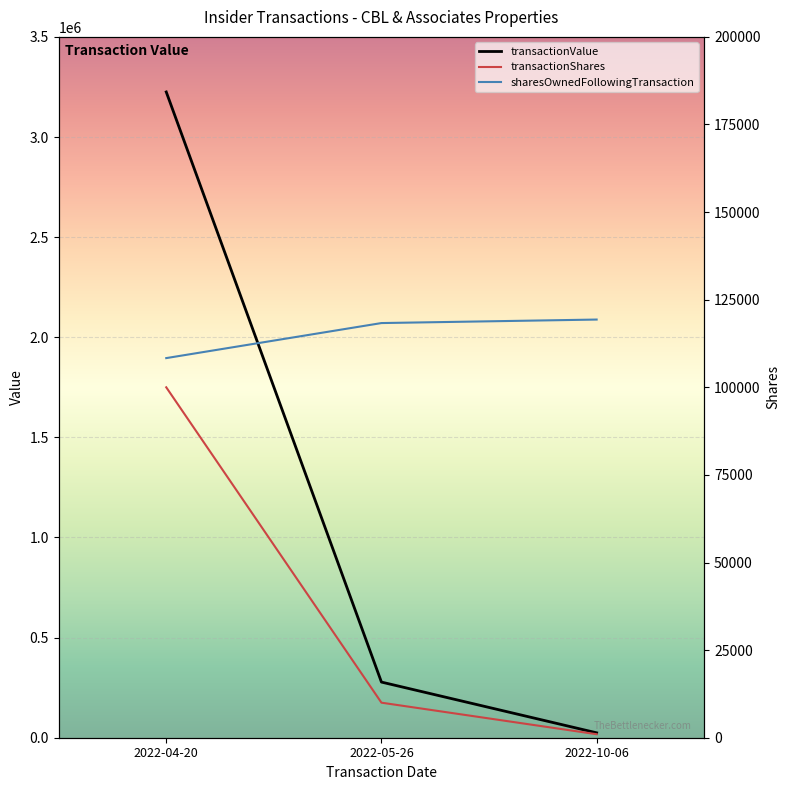

What is the spread (max minus min) of values at 2022-05-26?

267900